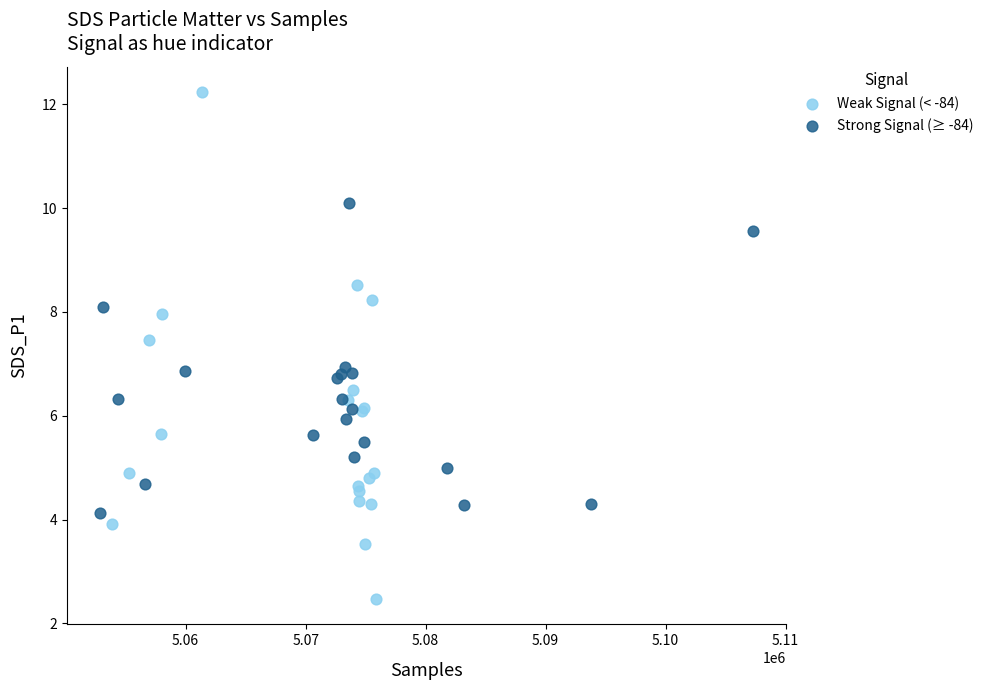

Which series has the widest spread of Y values?

Weak Signal (< -84)